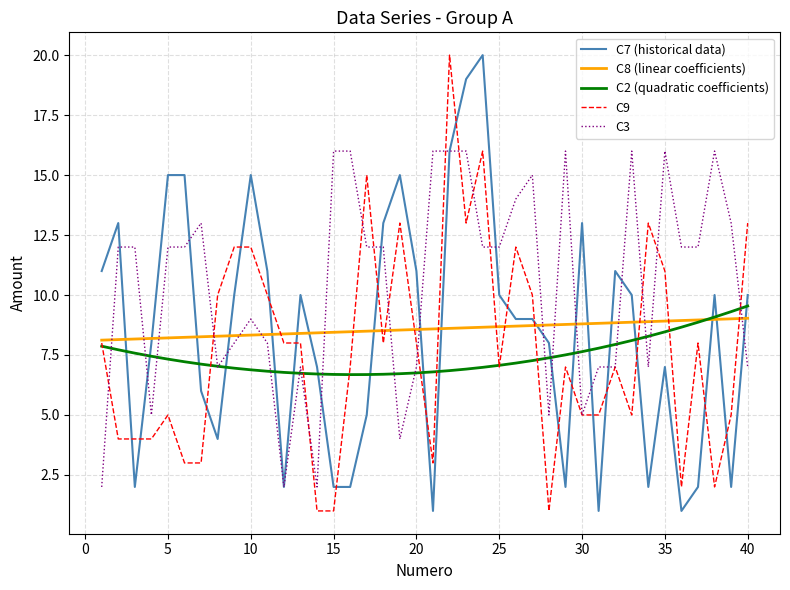

What is the minimum value for C2 (quadratic coefficients)?

6.7